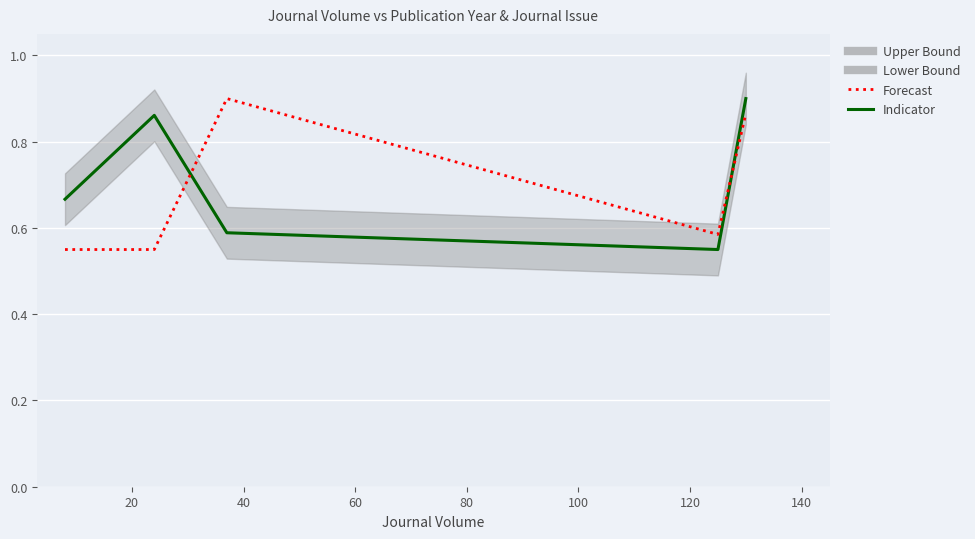

Is it true that Publication Year equals 0.3 at 40?

False